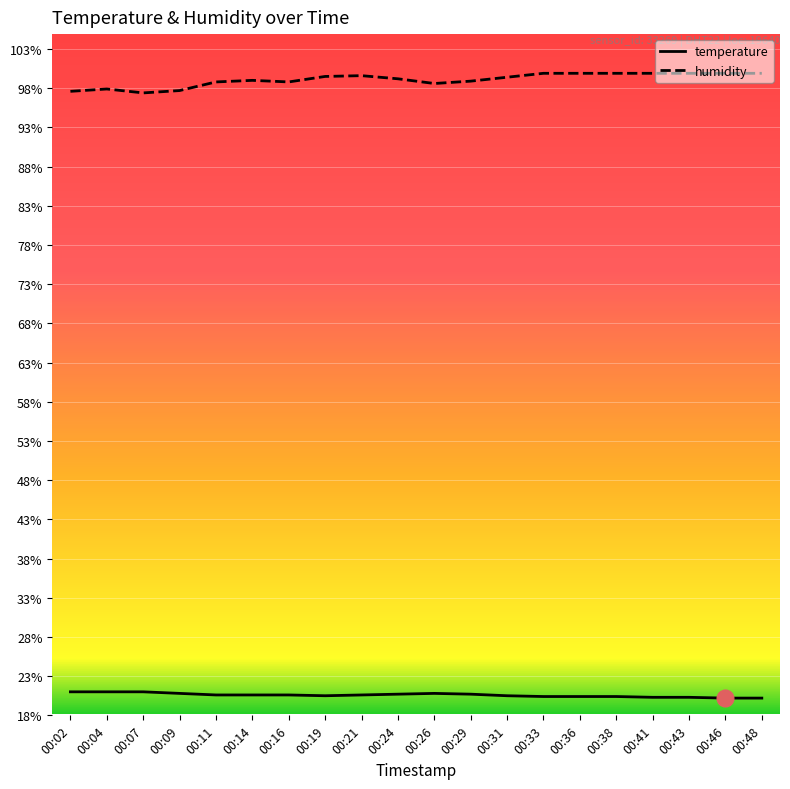

True or false: temperature and humidity cross at least once.

False